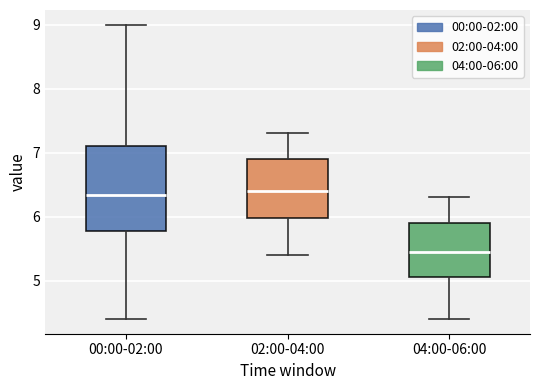

Reading left to right, transcribe this box plot: for each box, give where its median line is, the range the box spans, and where its two whiskers end, as read against the y-axis. The values are not printed on the chart, so give them approximately, as read against the axis.

00:00-02:00: median 6.3, box 5.8 to 7.1, whiskers 4.4 to 9.0
02:00-04:00: median 6.4, box 6.0 to 6.9, whiskers 5.4 to 7.3
04:00-06:00: median 5.5, box 5.1 to 5.9, whiskers 4.4 to 6.3